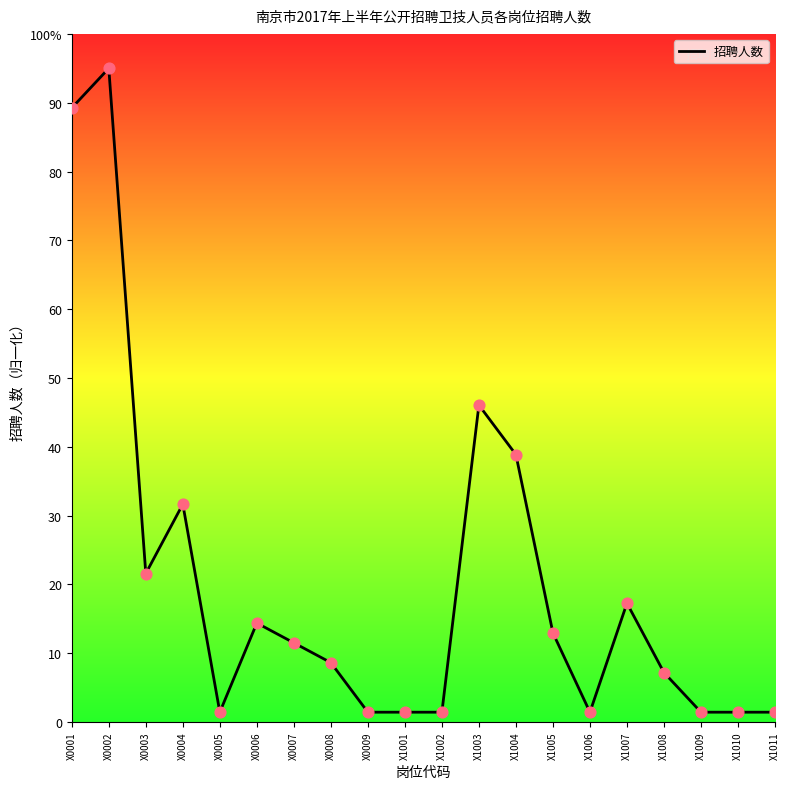

Which has a higher value, X0004 or X1007?

X0004